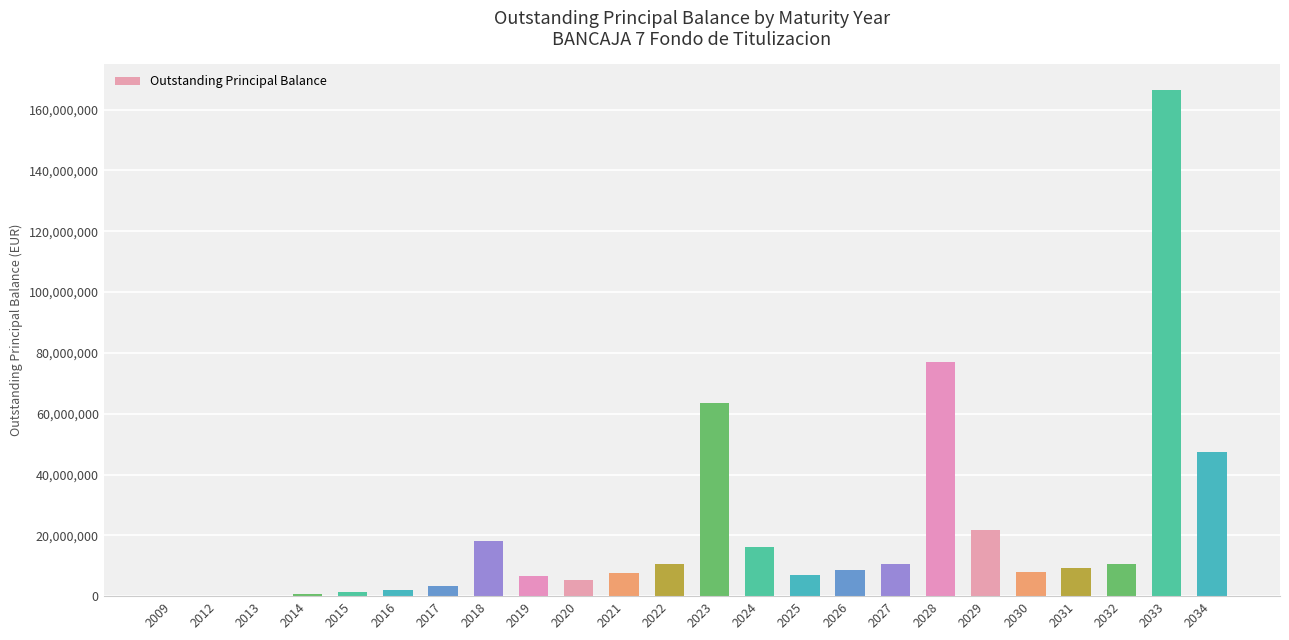

What is the sum of all values?

501678733.1